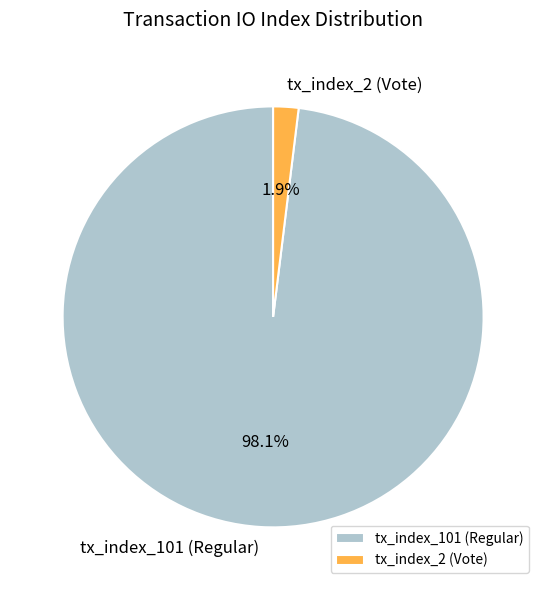

Combined, what portion of the pie is tx_index_2 (Vote) and tx_index_101 (Regular)?

100.0%